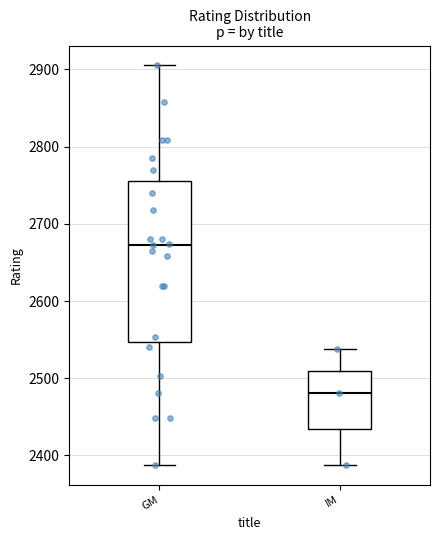

Reading left to right, read every box against the y-axis: the position of its median line, the range the box covers, and the ends of its whiskers. The values are not printed on the chart, so give them approximately, as read against the axis.

GM: median 2670, box 2550 to 2760, whiskers 2390 to 2910
IM: median 2480, box 2430 to 2510, whiskers 2390 to 2540